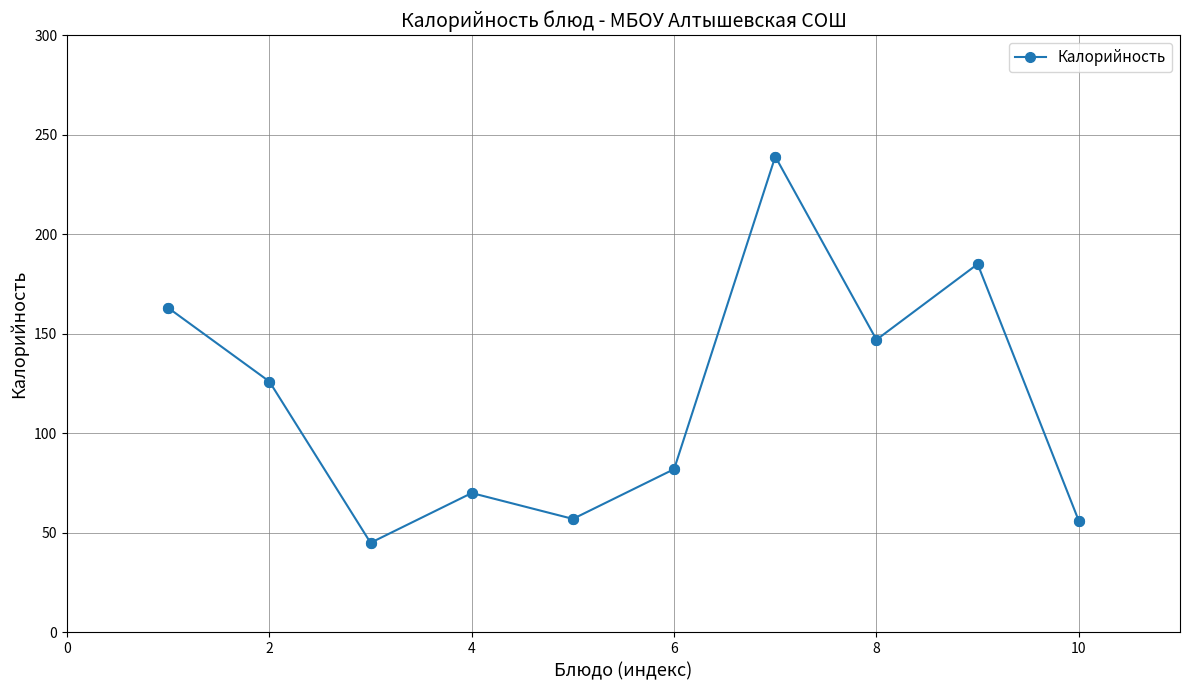

True or false: there are more than 1 points higher than both neighbors.

True